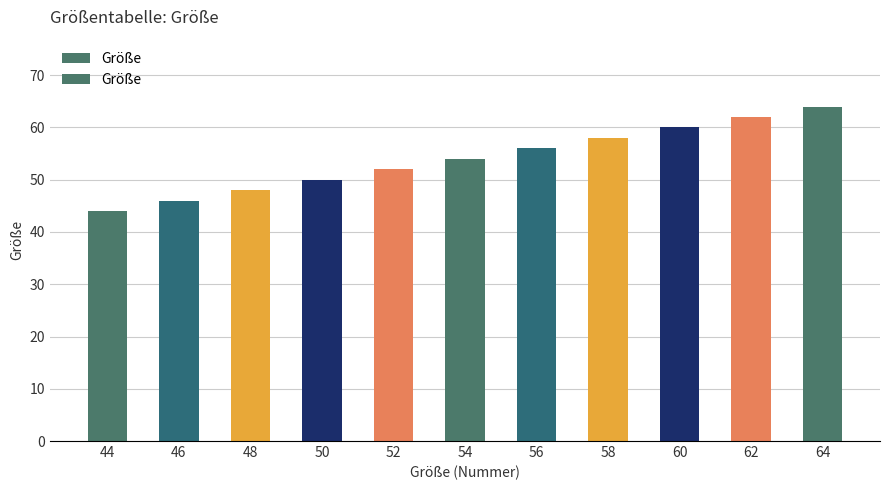

What is the value of the 4th bar from the left?

50